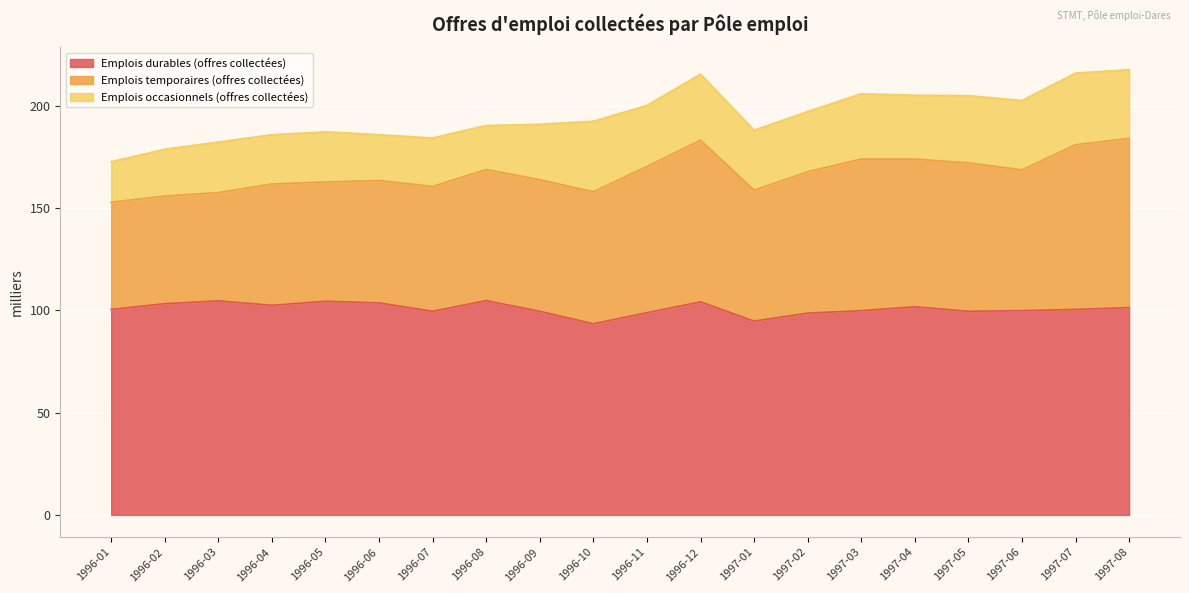

What is the difference between the highest and lowest values at 1996-01?

80.6